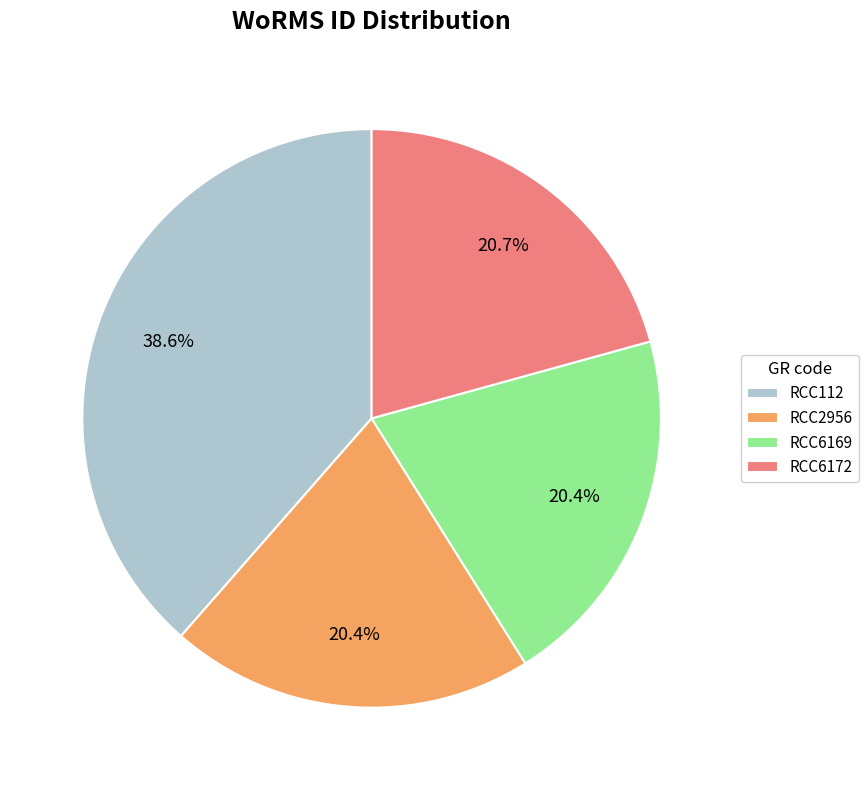

How many segments does this pie chart have?

4